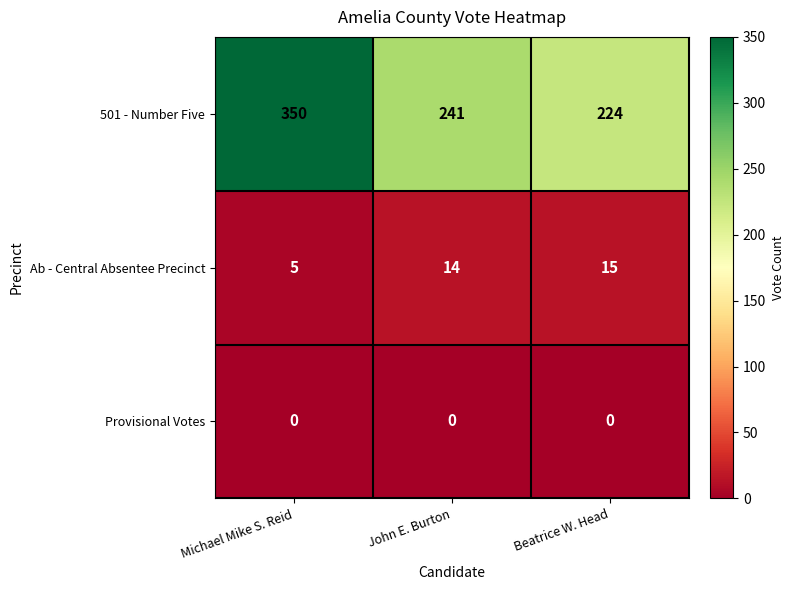

List the series in order of their peak value, highest first.

501 - Number Five, Ab - Central Absentee Precinct, Provisional Votes